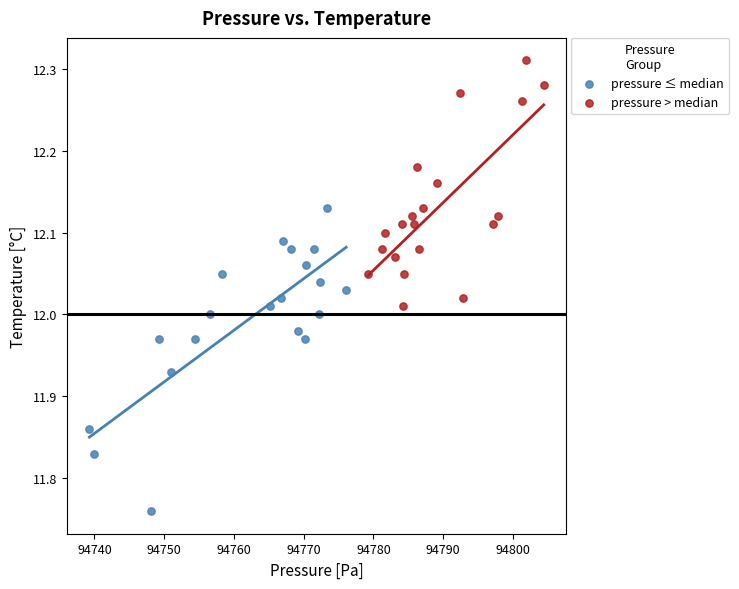

Which series reaches the maximum Y coordinate?

pressure > median